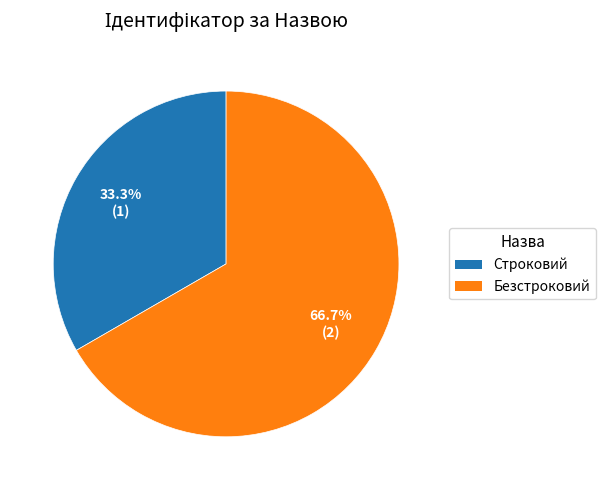

To the nearest percent, what is the difference between the Строковий and Безстроковий slice percentages?

33%